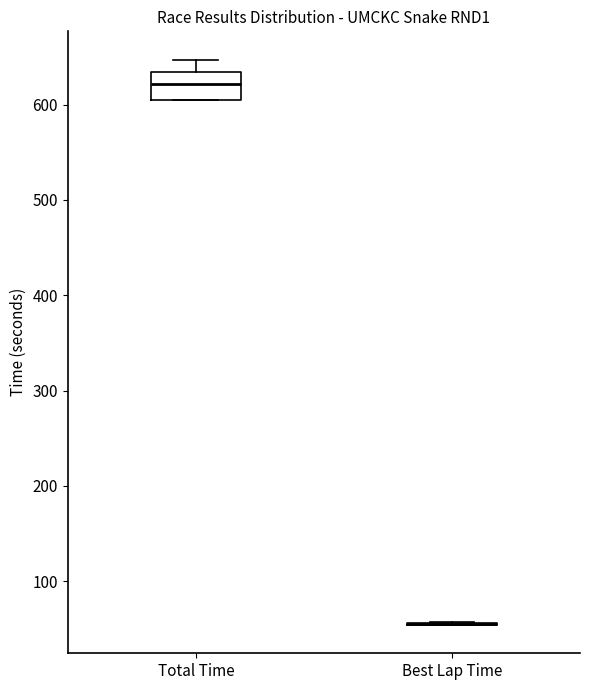

Reading left to right, read every box against the y-axis: the position of its median line, the range the box covers, and the ends of its whiskers. The values are not printed on the chart, so give them approximately, as read against the axis.

Total Time: median 620, box 610 to 630, whiskers 600 to 650
Best Lap Time: box collapsed to a line at 60, whiskers 50 to 60